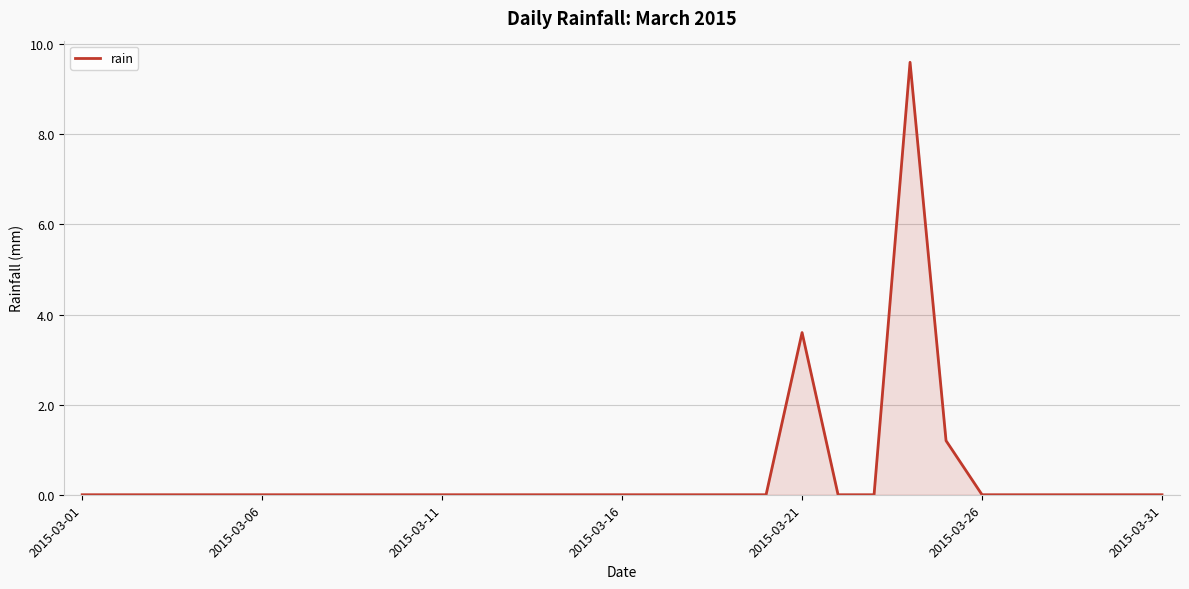

Reading left to right, list all the values displayed in this chart.

0.0	0.0	0.0	0.0	0.0	0.0	0.0	0.0	0.0	0.0	0.0	0.0	0.0	0.0	0.0	0.0	0.0	0.0	0.0	0.0	3.6	0.0	0.0	9.6	1.2	0.0	0.0	0.0	0.0	0.0	0.0